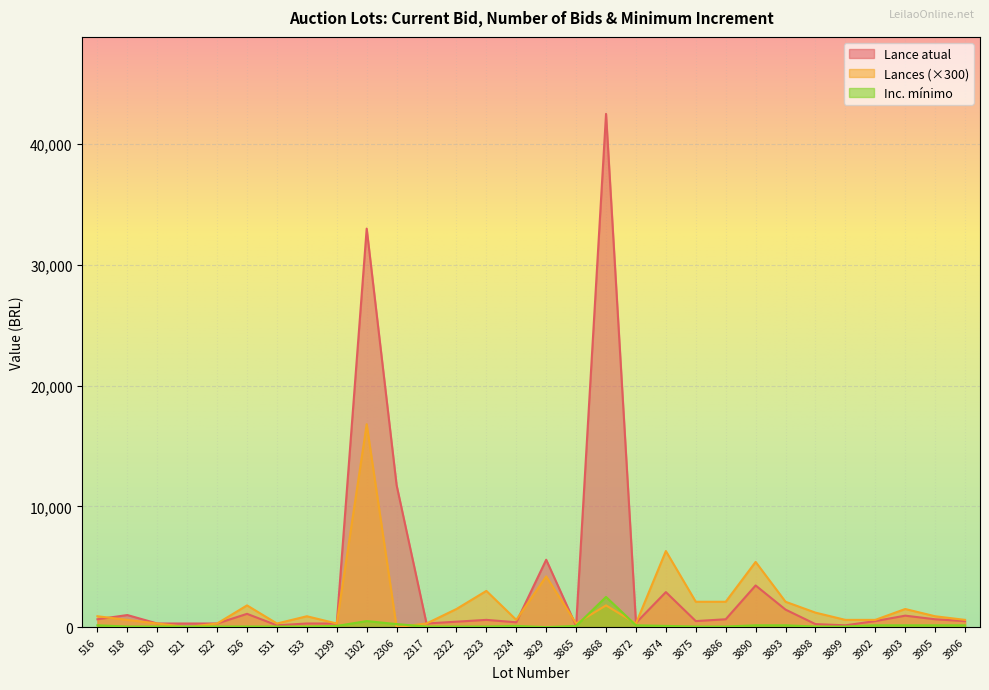

What is the difference between the second highest and second lowest values in the Lance atual series?

32850.0